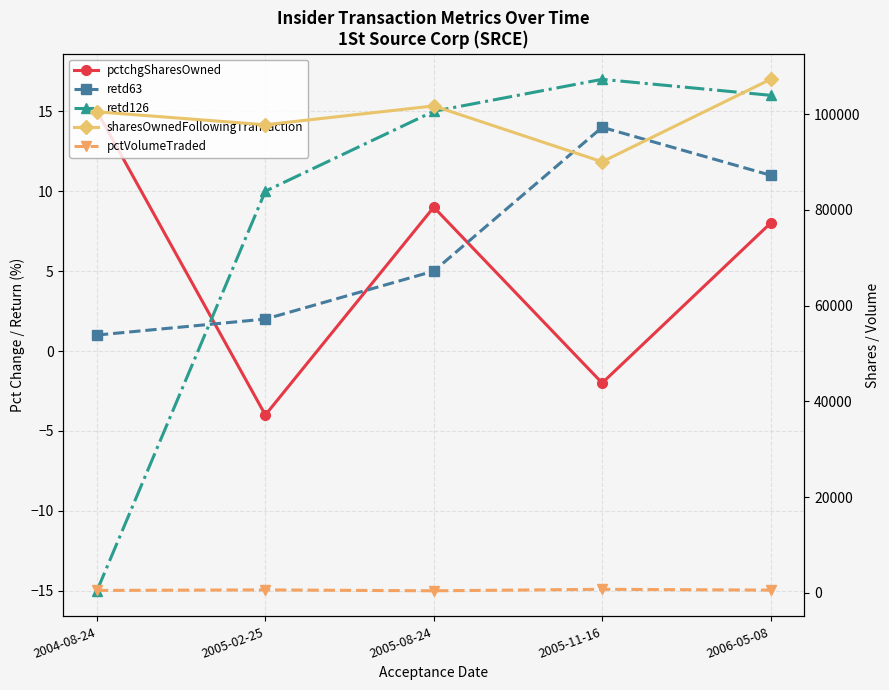

Which has a higher value, 2005-02-25 or 2006-05-08?

2006-05-08